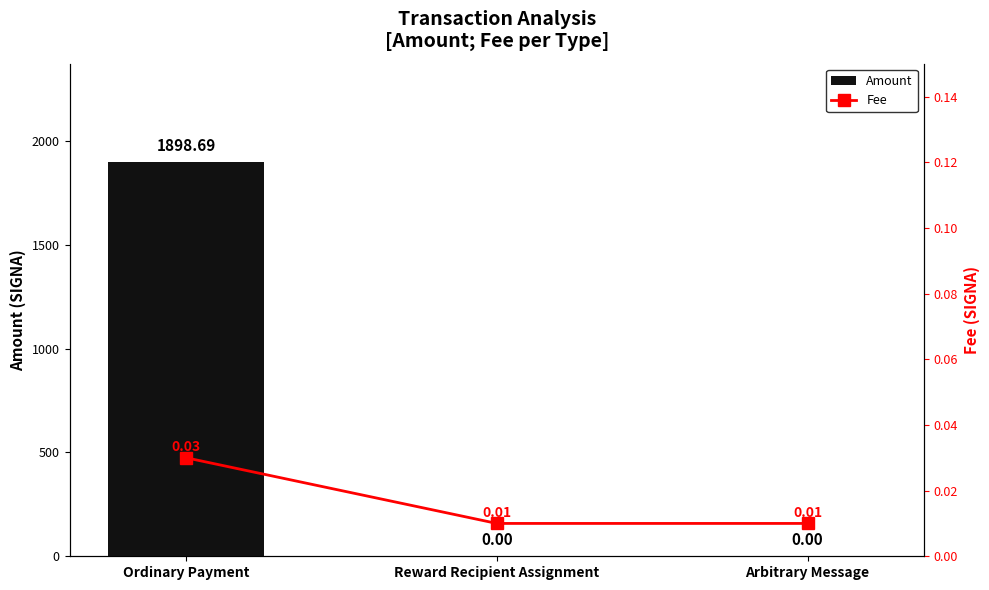

What is the sum of all Fee values?

0.1